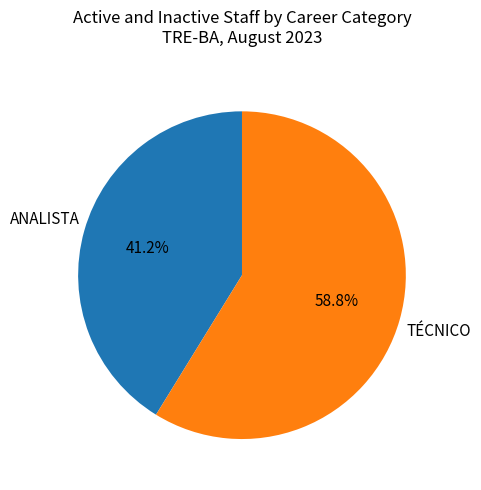

To the nearest percent, what is the combined percentage of ANALISTA and TÉCNICO?

100%